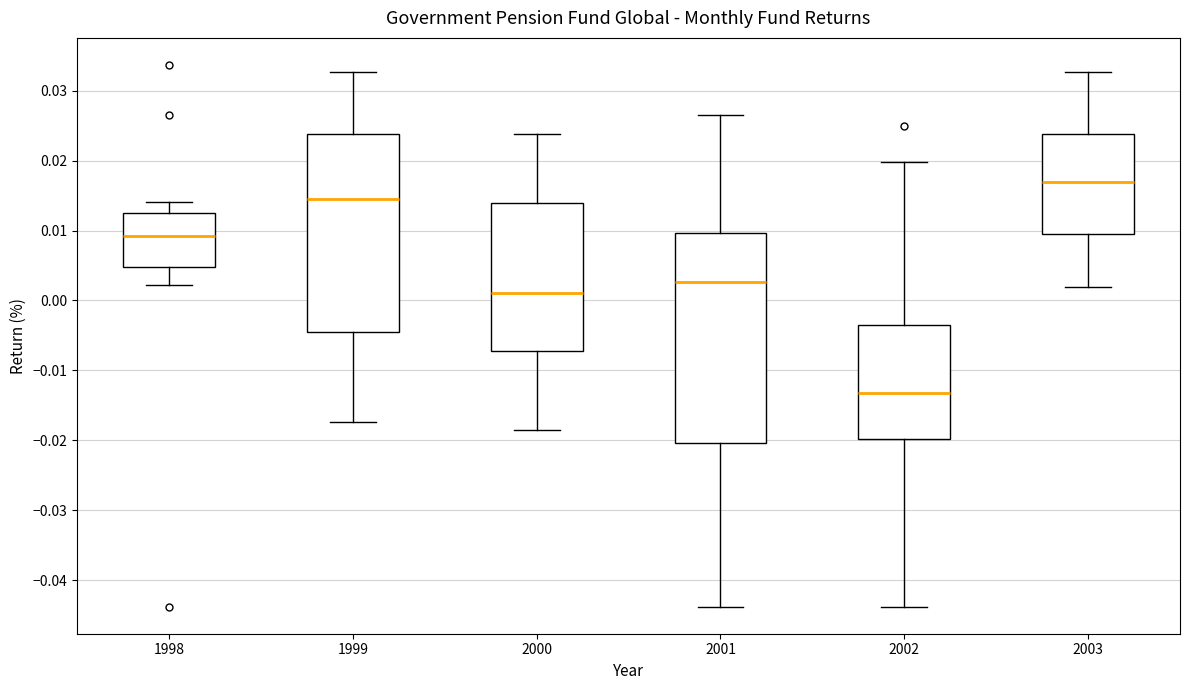

Reading left to right, transcribe this box plot: for each box, give where its median line is, the range the box spans, and where its two whiskers end, as read against the y-axis. The values are not printed on the chart, so give them approximately, as read against the axis.

1998: median 0.009, box 0.005 to 0.012, whiskers 0.002 to 0.014
1999: median 0.014, box -0.005 to 0.024, whiskers -0.017 to 0.033
2000: median 0.001, box -0.007 to 0.014, whiskers -0.019 to 0.024
2001: median 0.003, box -0.020 to 0.010, whiskers -0.044 to 0.026
2002: median -0.013, box -0.020 to -0.003, whiskers -0.044 to 0.020
2003: median 0.017, box 0.010 to 0.024, whiskers 0.002 to 0.033